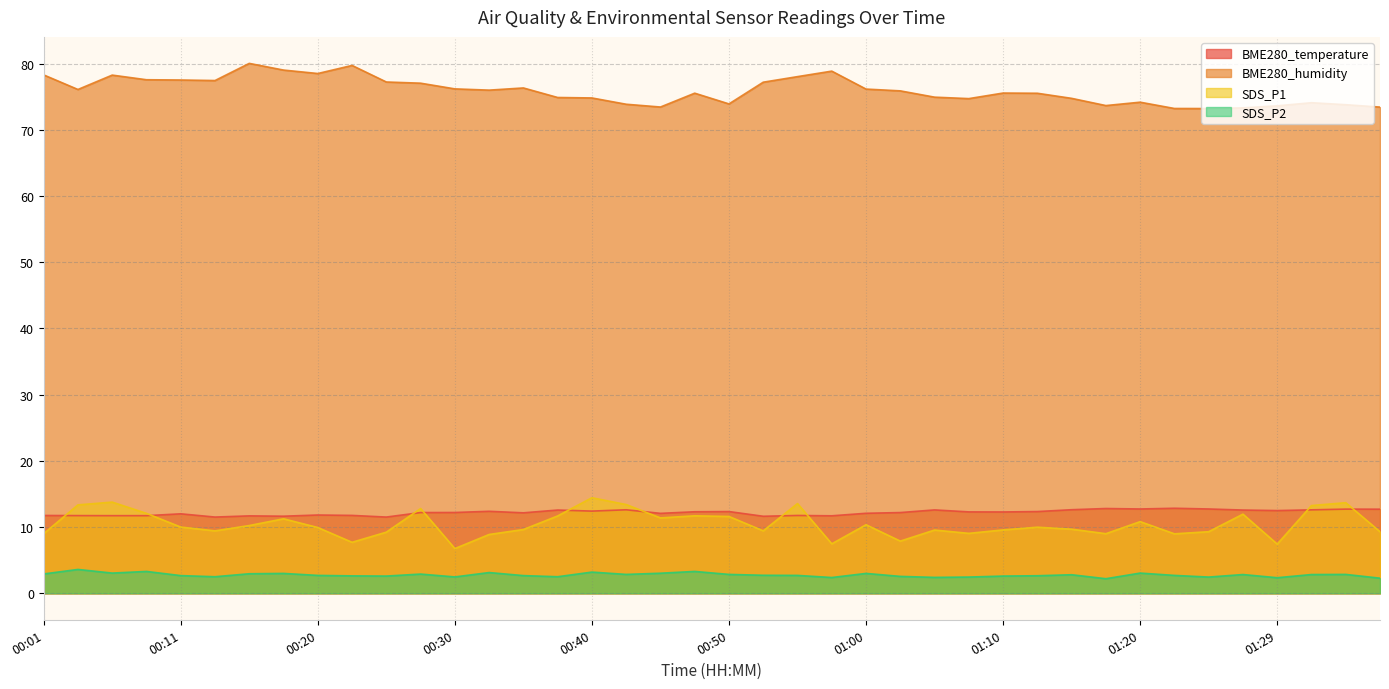

Which label corresponds to the smallest value in the chart?

01:17